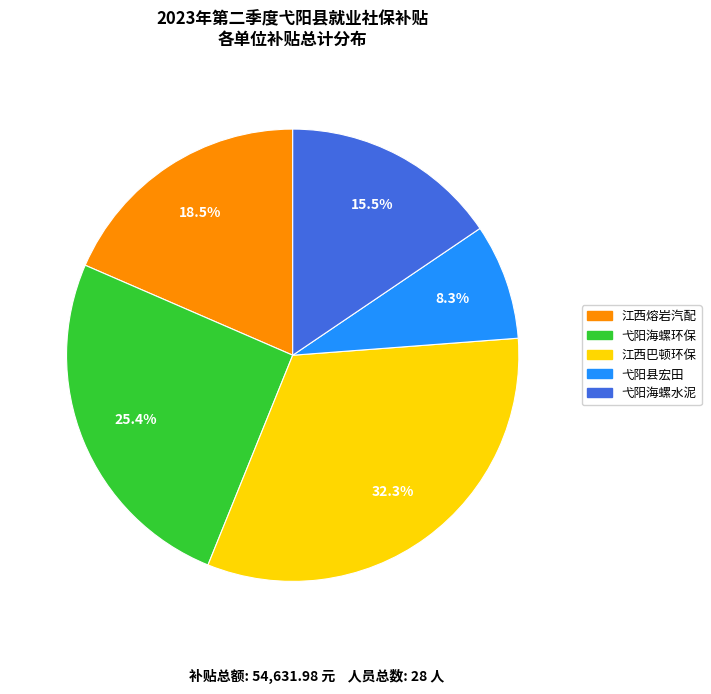

Is there any slice that represents more than half of the pie?

No